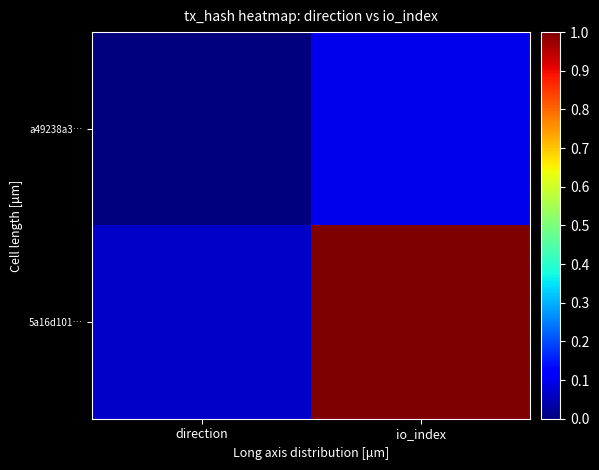

What is the spread (max minus min) of values at direction?

0.1